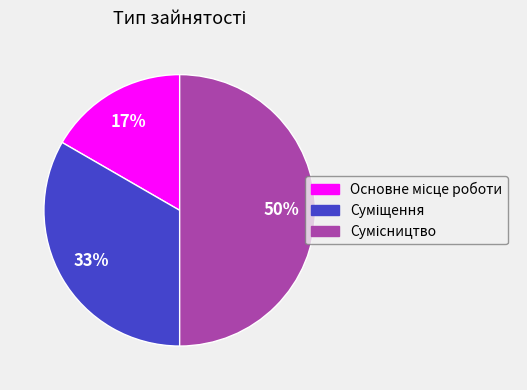

To the nearest percent, what is the difference between the largest and smallest slice percentages?

33%